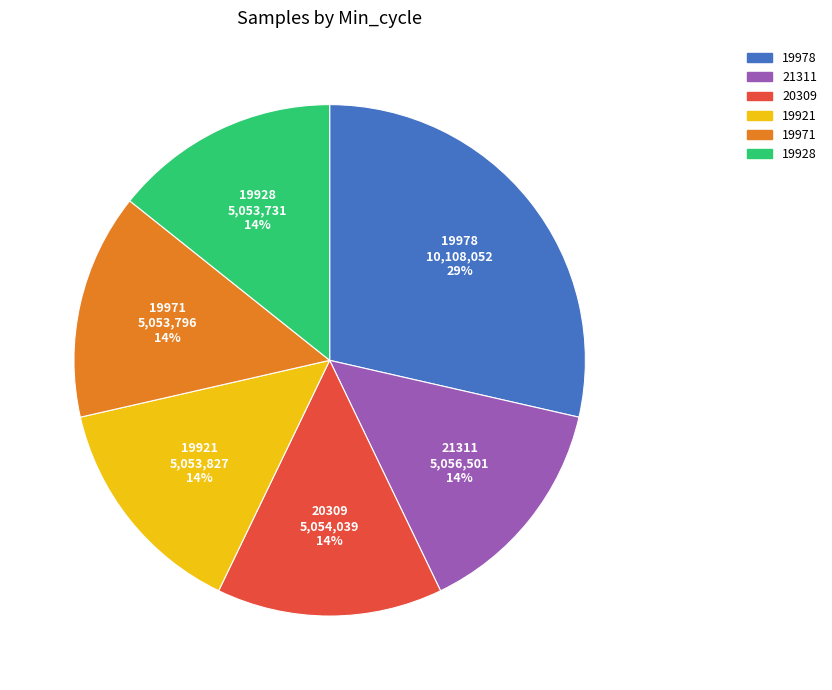

What percentage is the 19928 slice, to the nearest percent?

14%